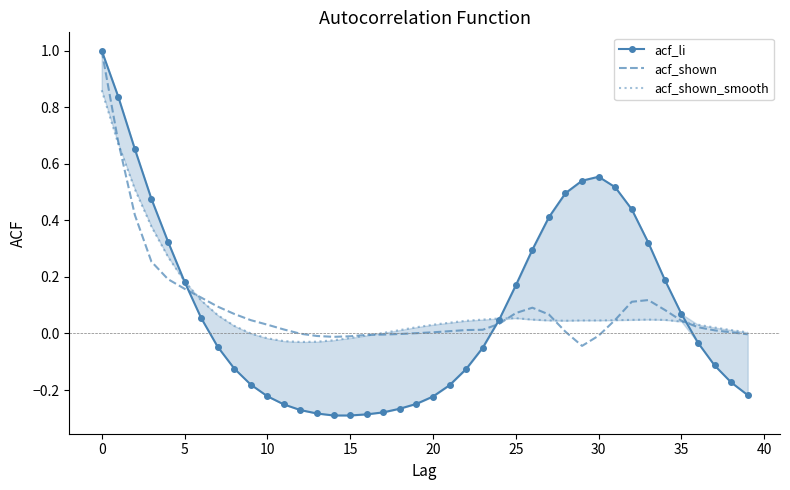

At which category does acf_shown reach its first local peak?

26